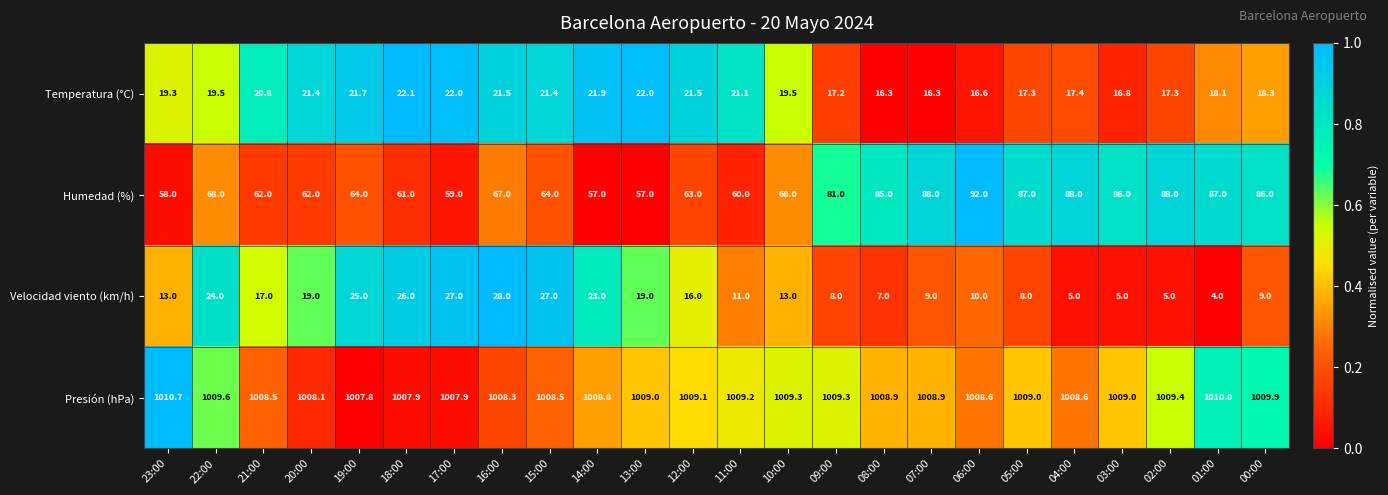

Which label corresponds to the largest value in the chart?

23:00